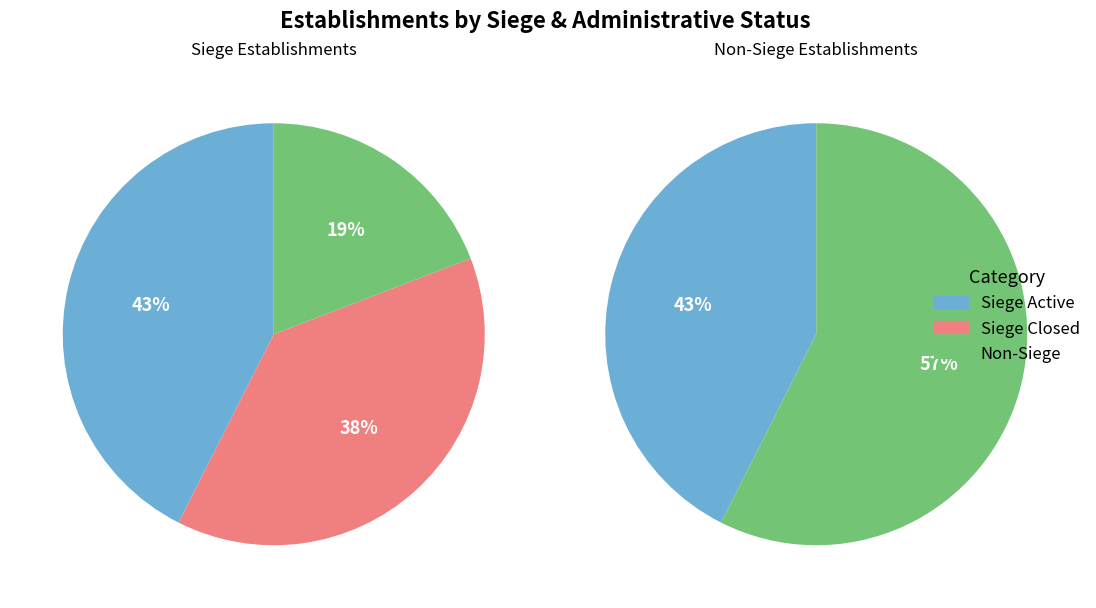

What is the largest slice in the pie chart?

false